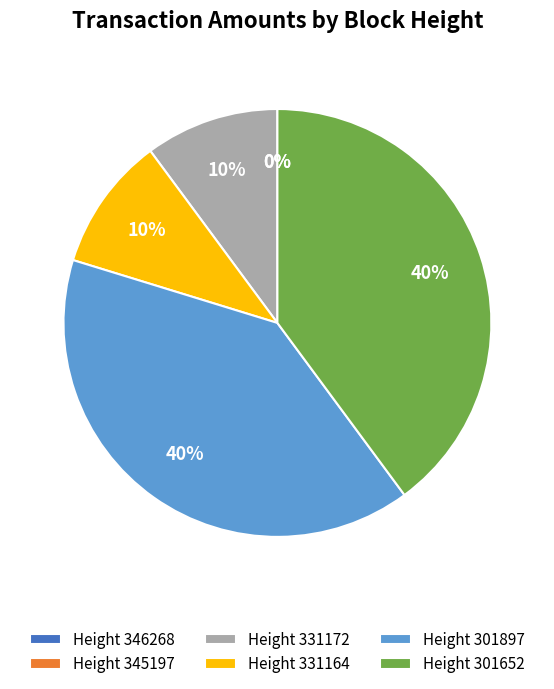

To the nearest percent, what is the difference between the largest and smallest slice percentages?

40%